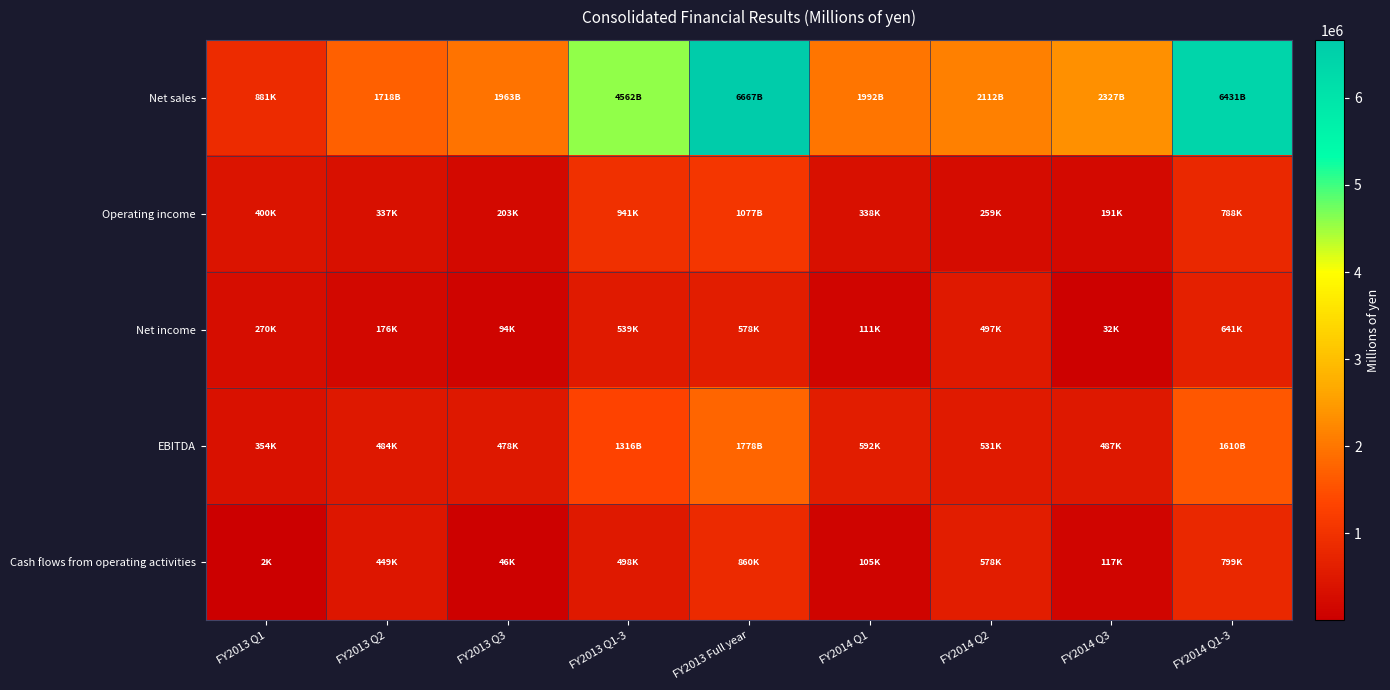

At which category is the sum across all series the highest?

FY2013 Full year